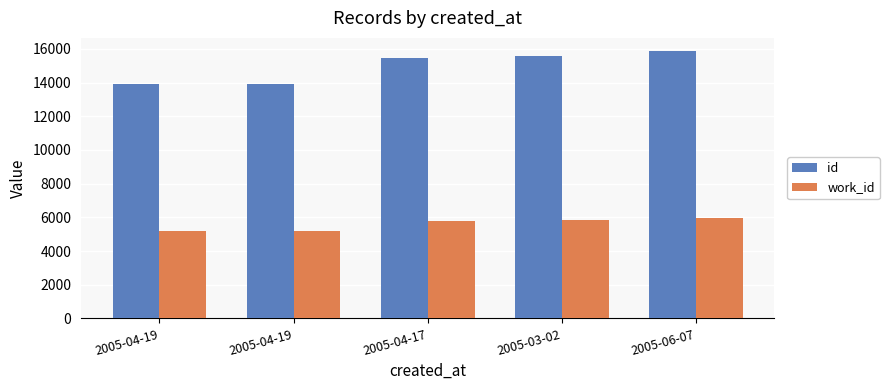

At which category does the chart reach its minimum across all series?

2005-04-19